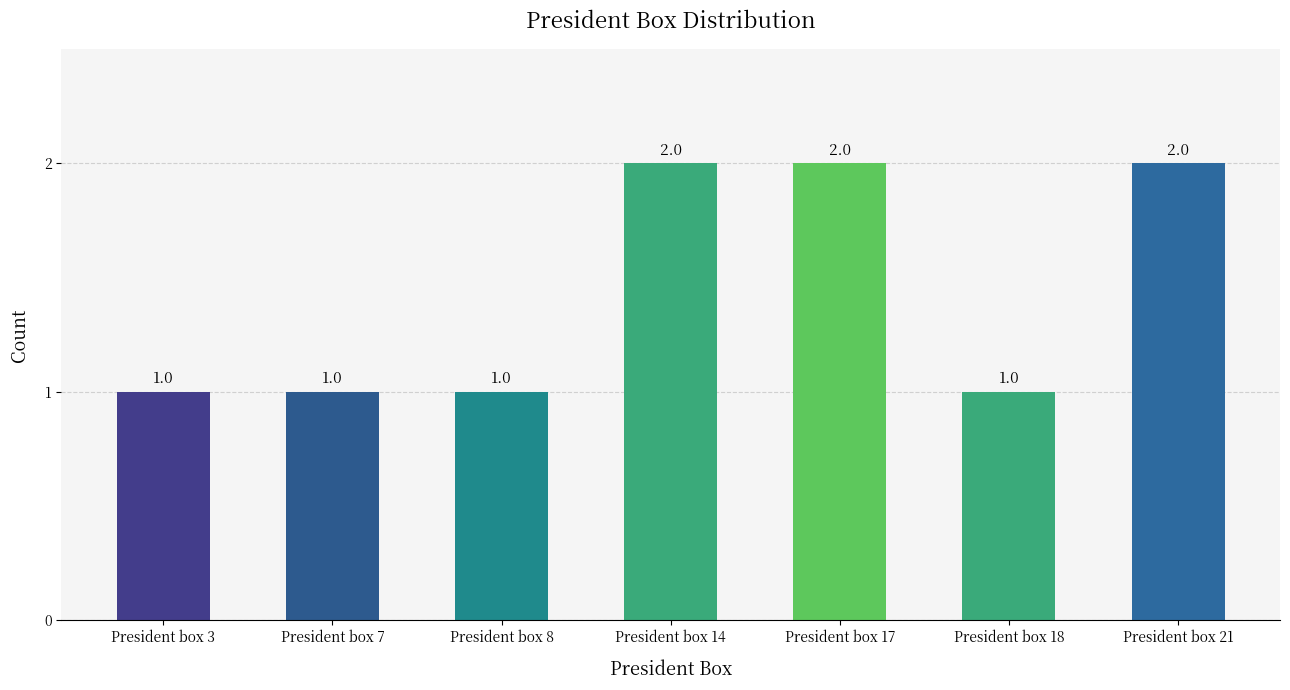

The value at President box 18 is 1. True or false?

True